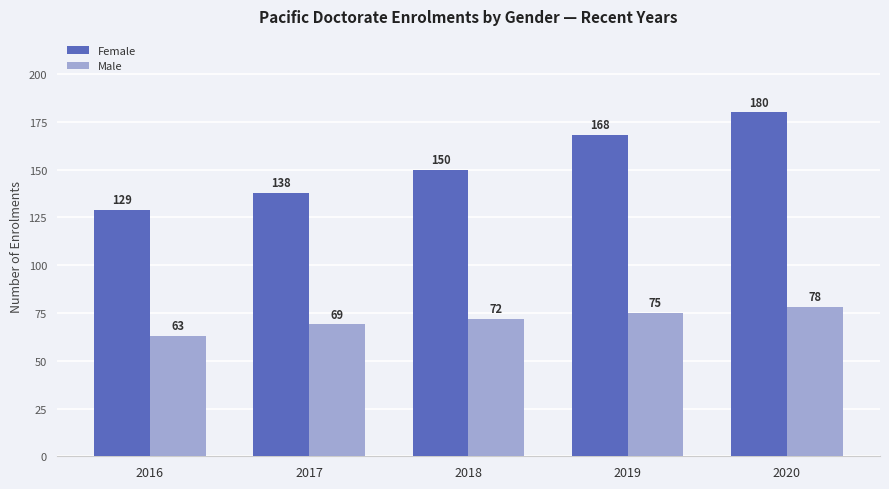

Rank the series by their average value, from lowest to highest.

Male, Female